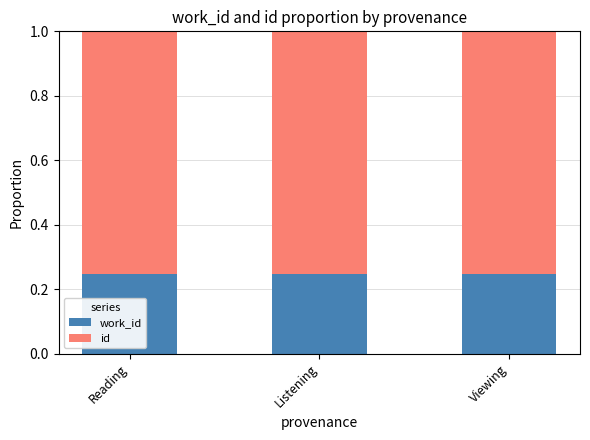

What are all the series names shown in the legend?

work_id, id